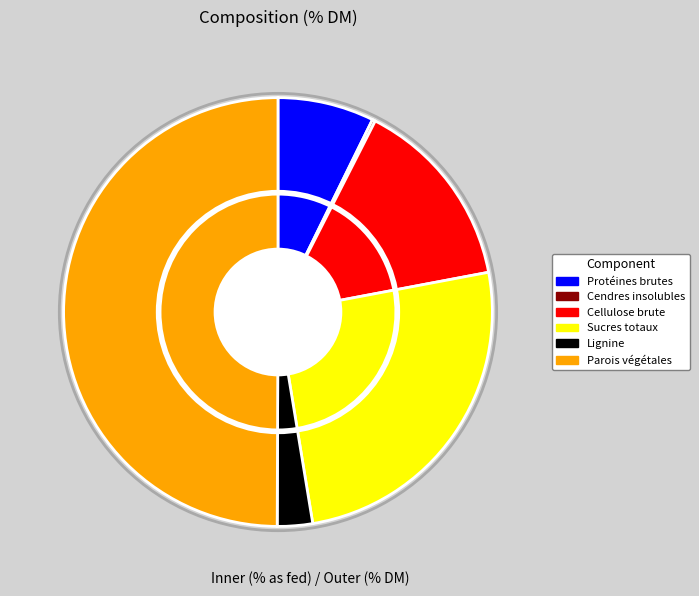

Count the number of slices in the pie.

6